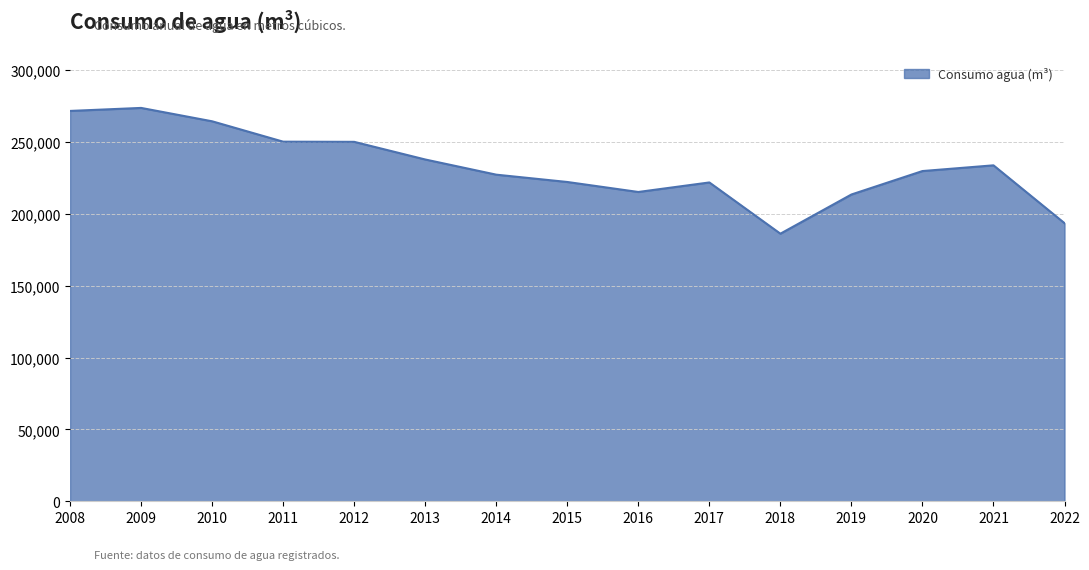

Does the chart have visible grid lines?

Yes